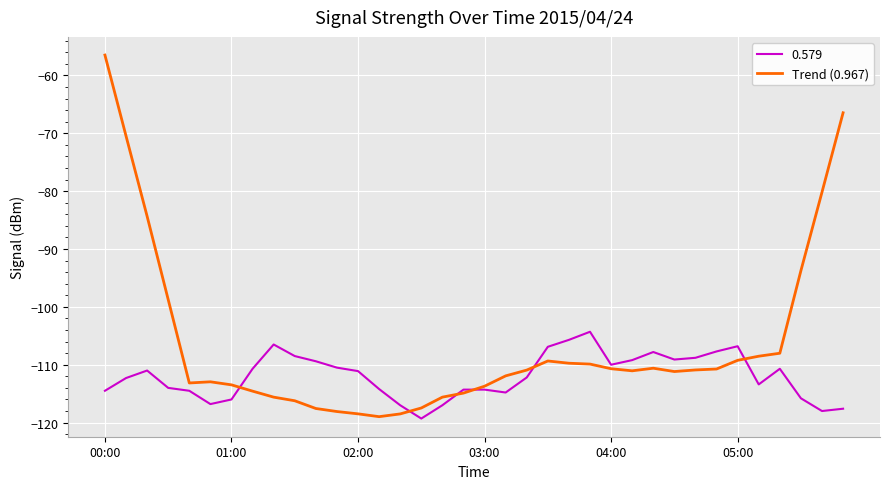

List the series in order of their peak value, highest first.

Trend (0.967), 0.579